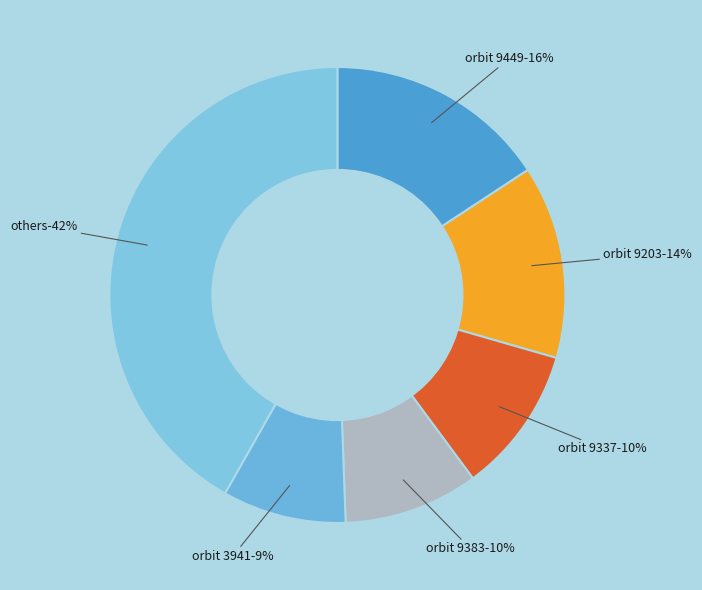

What percentage is the 9383 slice, to the nearest percent?

10%